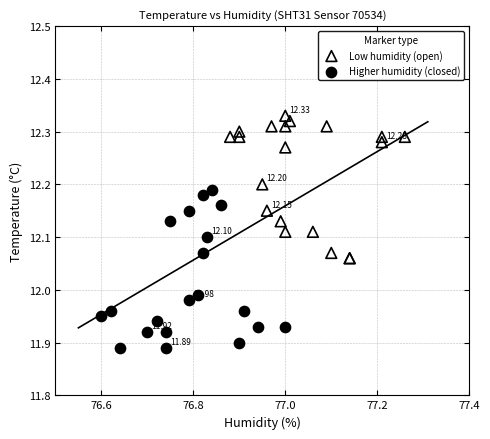

Which series reaches the minimum Y coordinate?

Higher humidity (closed)